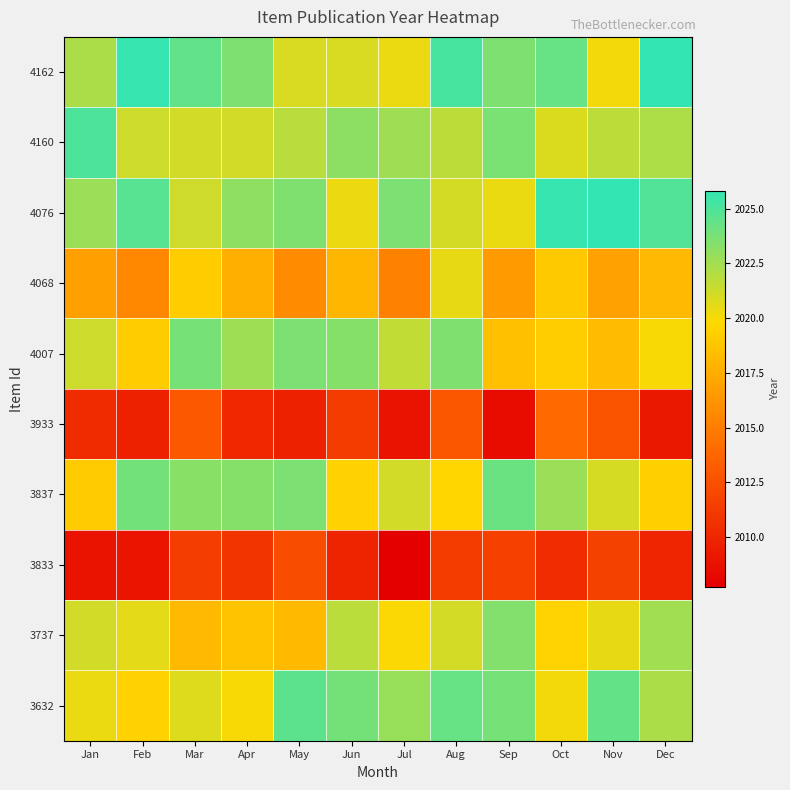

At which category is the sum across all series the highest?

Aug